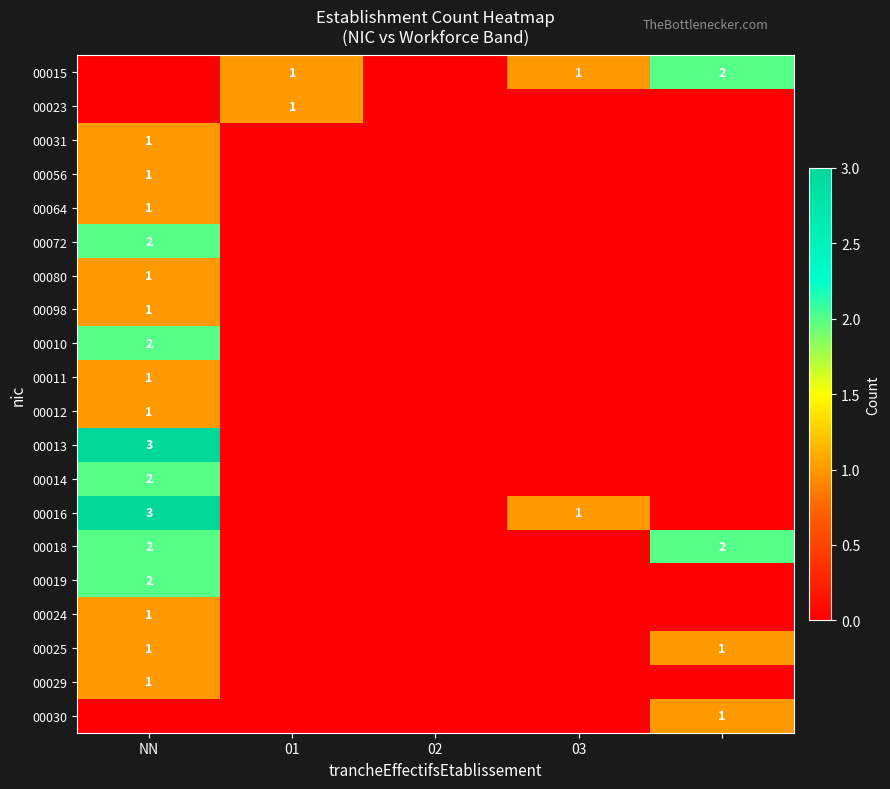

What is the highest value of the 00014 series?

2